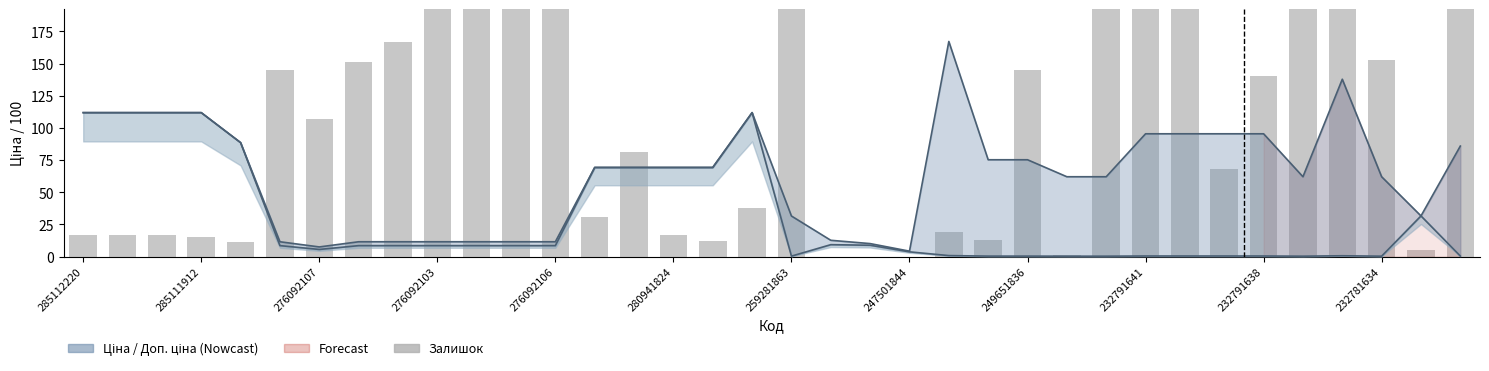

What is the value of the Ціна bar at the 5th from the left?

88.6